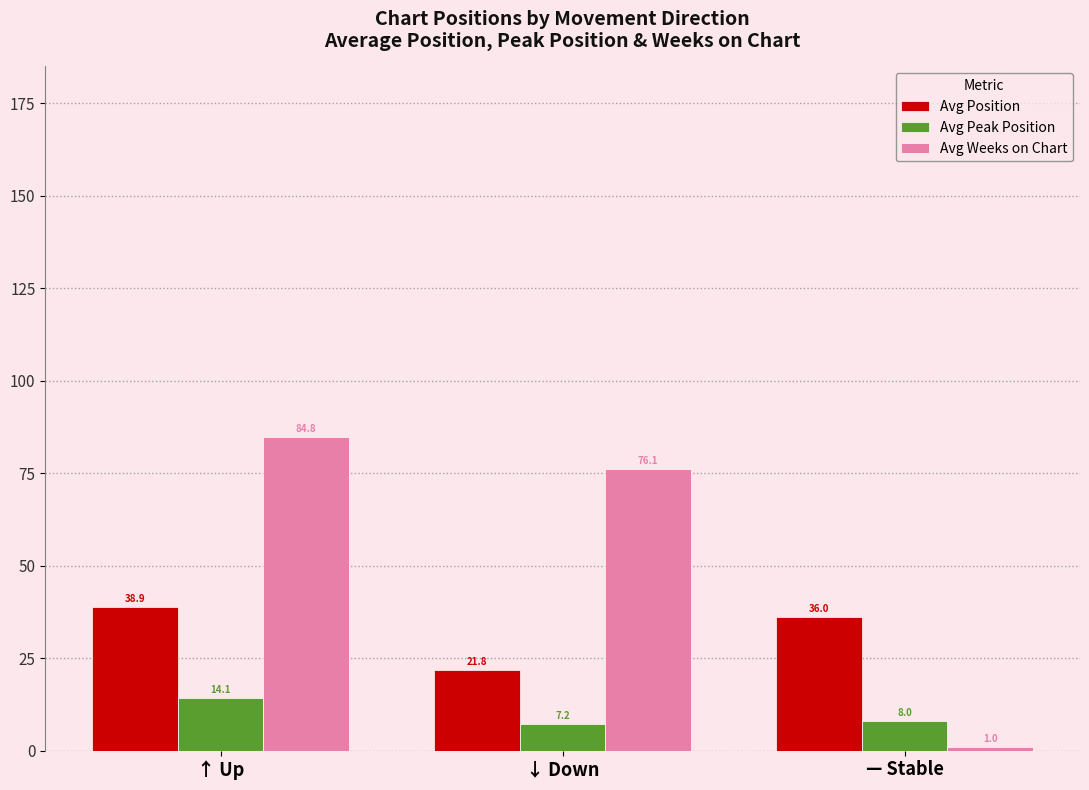

How many bars are there in total?

9